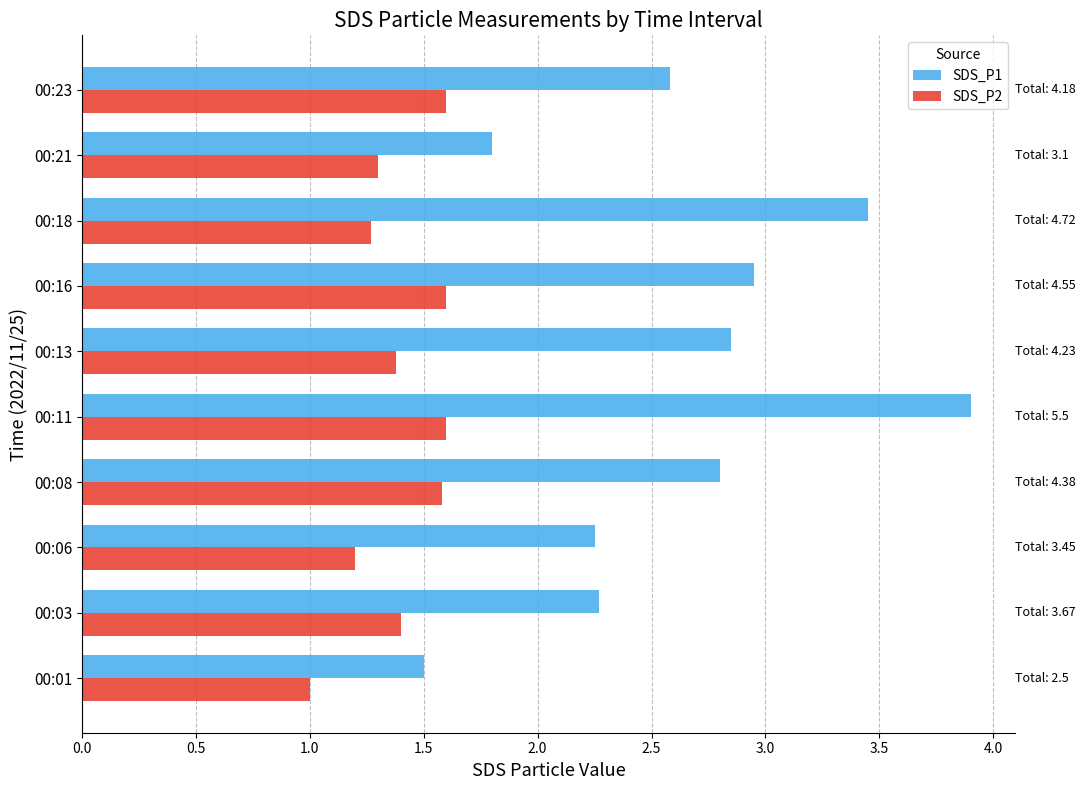

Which series has the widest spread of values?

SDS_P1